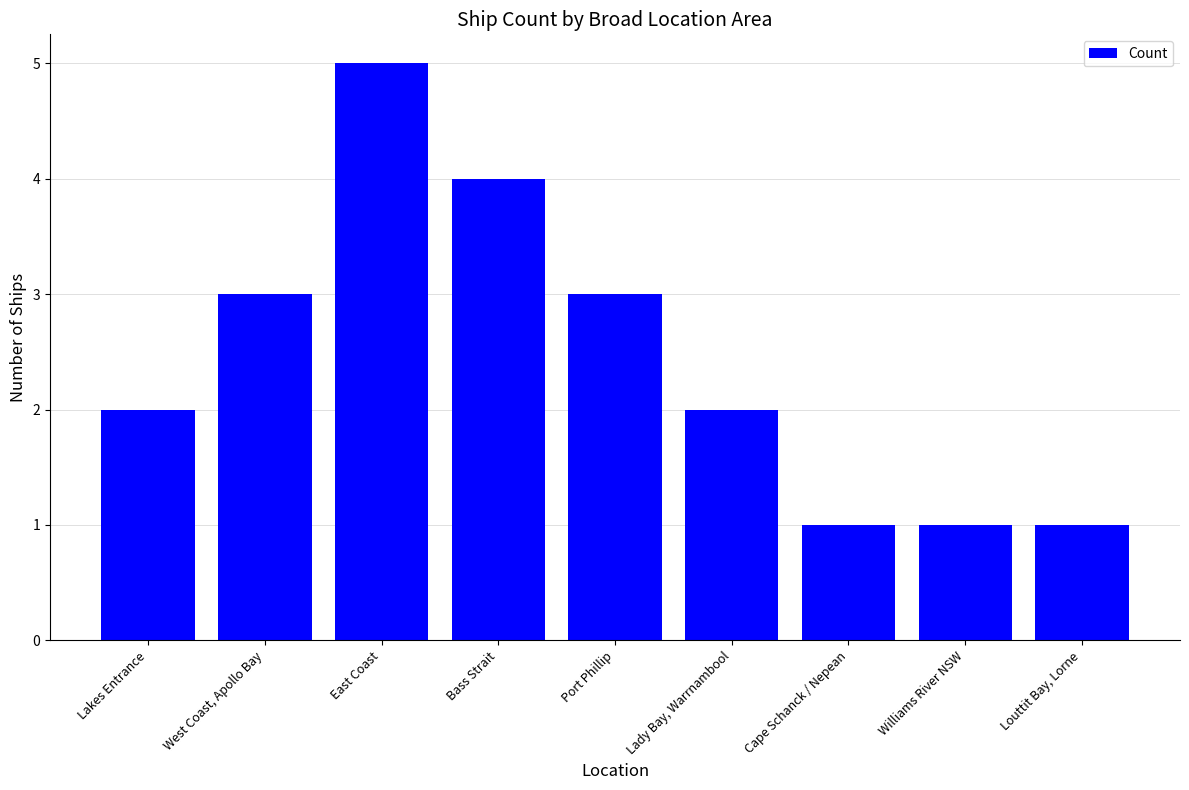

What is the sum of the values at Cape Schanck / Nepean and Bass Strait?

5